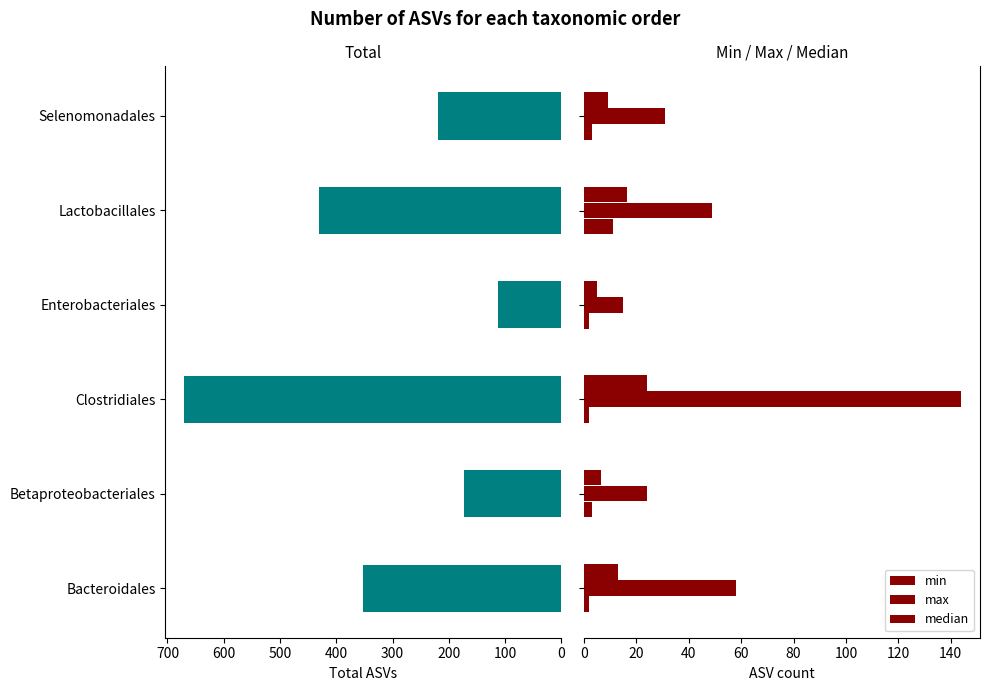

What is the difference between the highest and lowest values at 200?

668.0